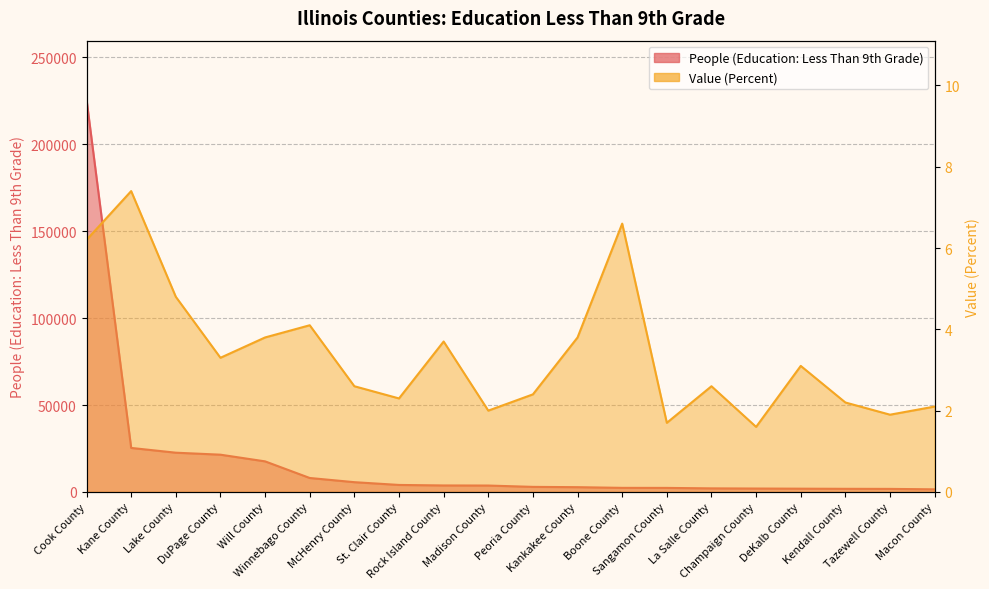

What is the label of the 9th point from the right?

Kankakee County